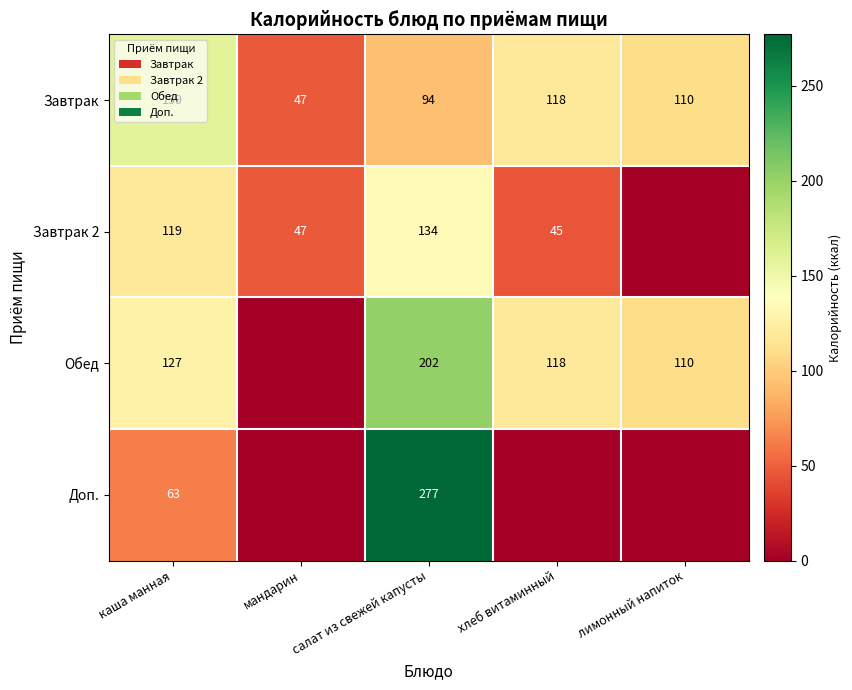

What is the sum of the Обед values at каша манная and салат из свежей капусты?

329